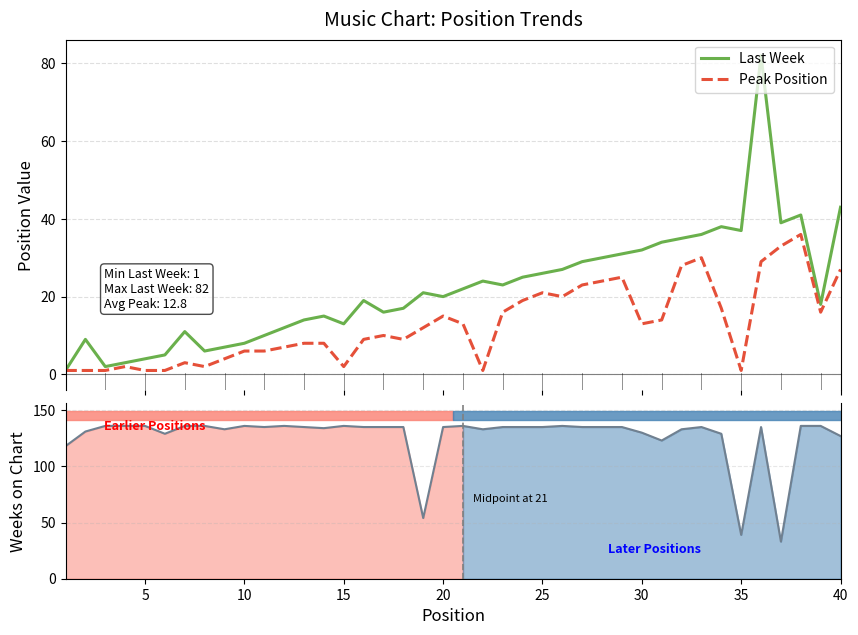

List the series in order of their peak value, highest first.

Weeks on Chart, Last Week, Peak Position